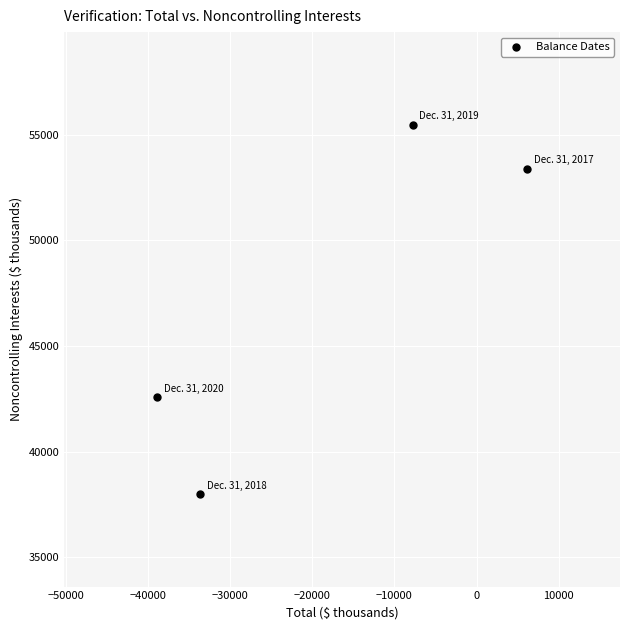

What Y value in the scatter plot is closest to 46733?

42566